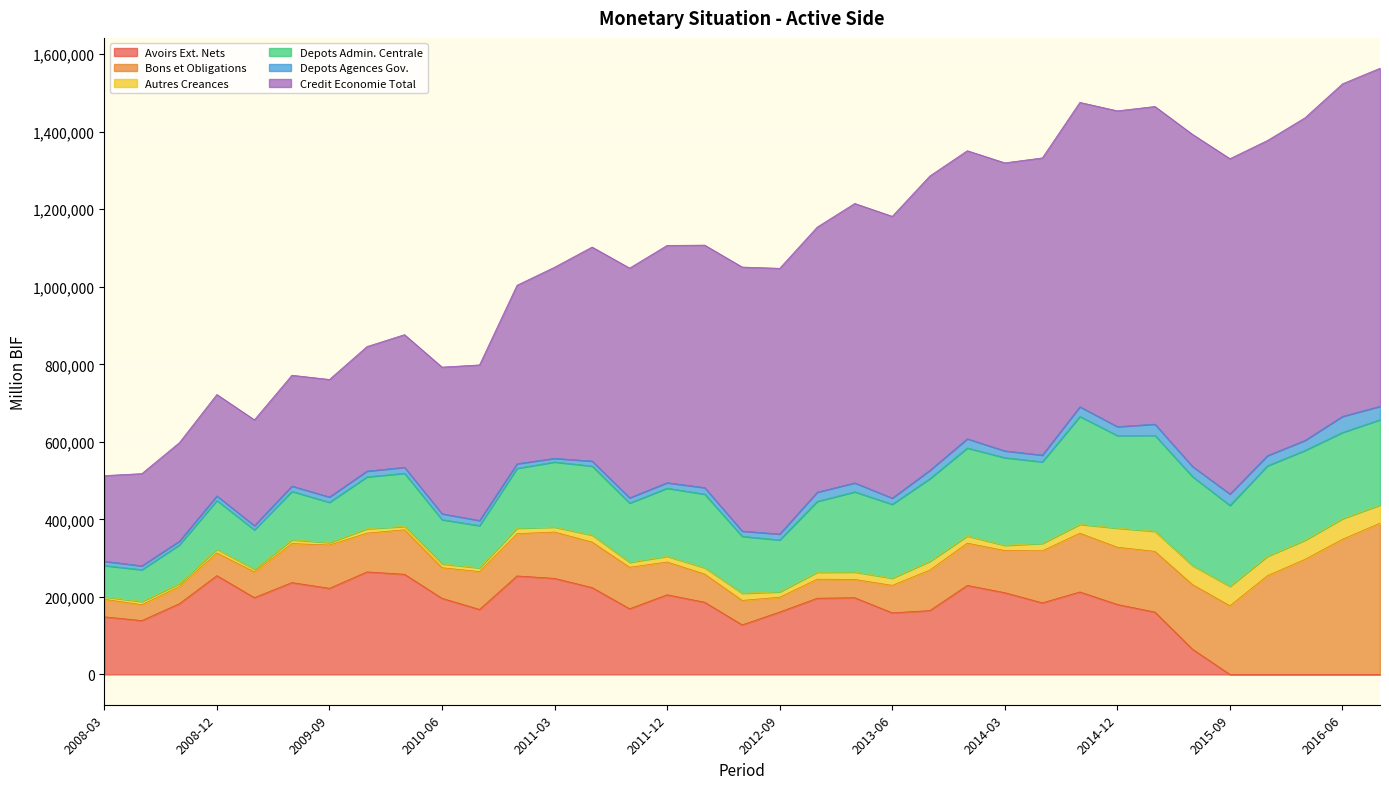

True or false: Credit Economie Total has more than 1 interior local peaks.

True